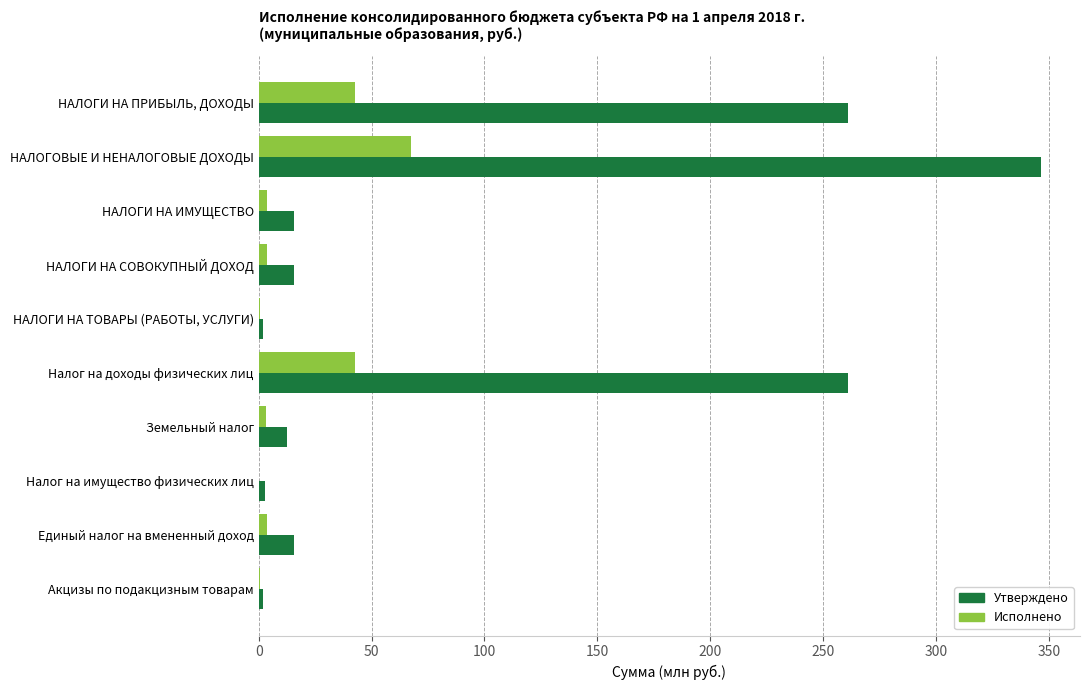

What is the sum of all Утверждено values?

934.5